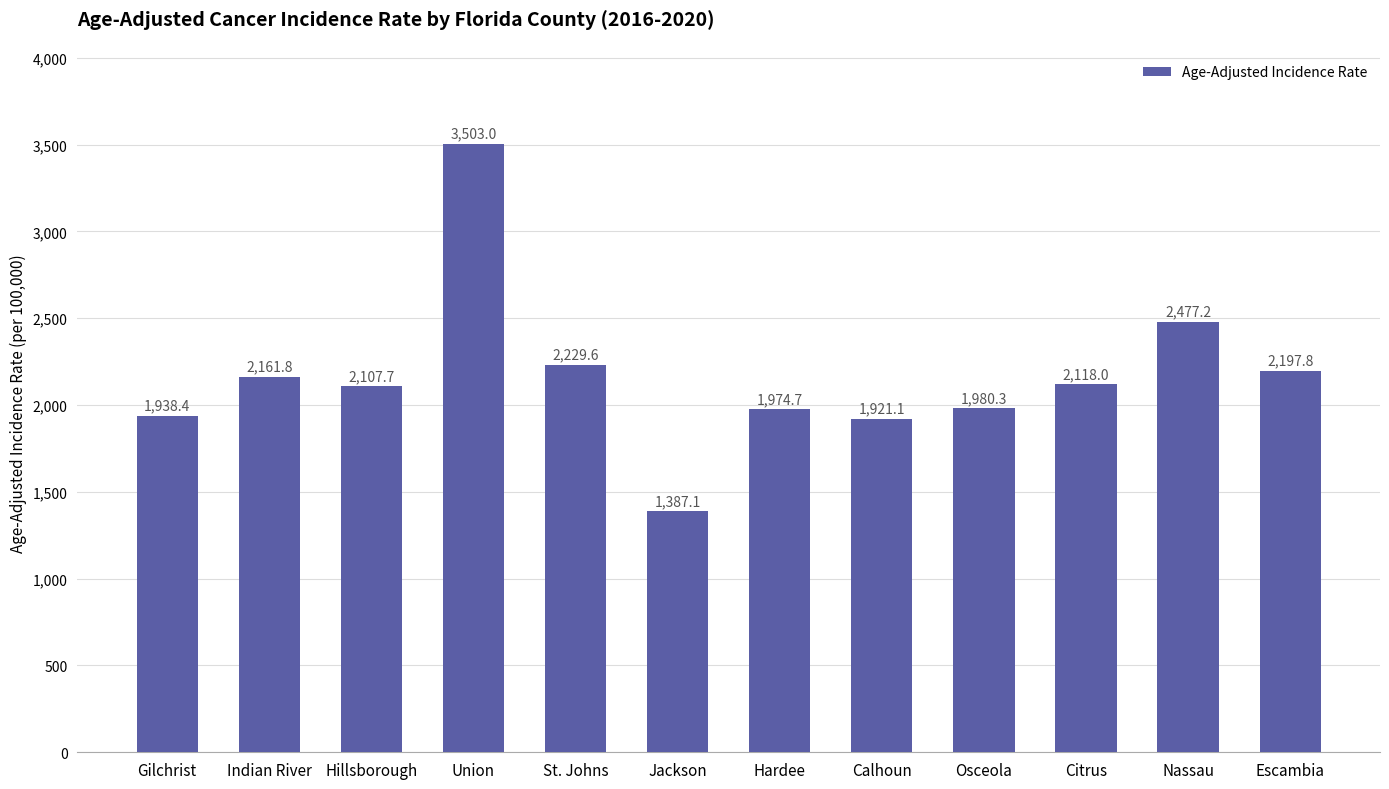

Reading right to left, transcribe all the data shown in this chart.

2197.8	2477.2	2118.0	1980.3	1921.1	1974.7	1387.1	2229.6	3503.0	2107.7	2161.8	1938.4